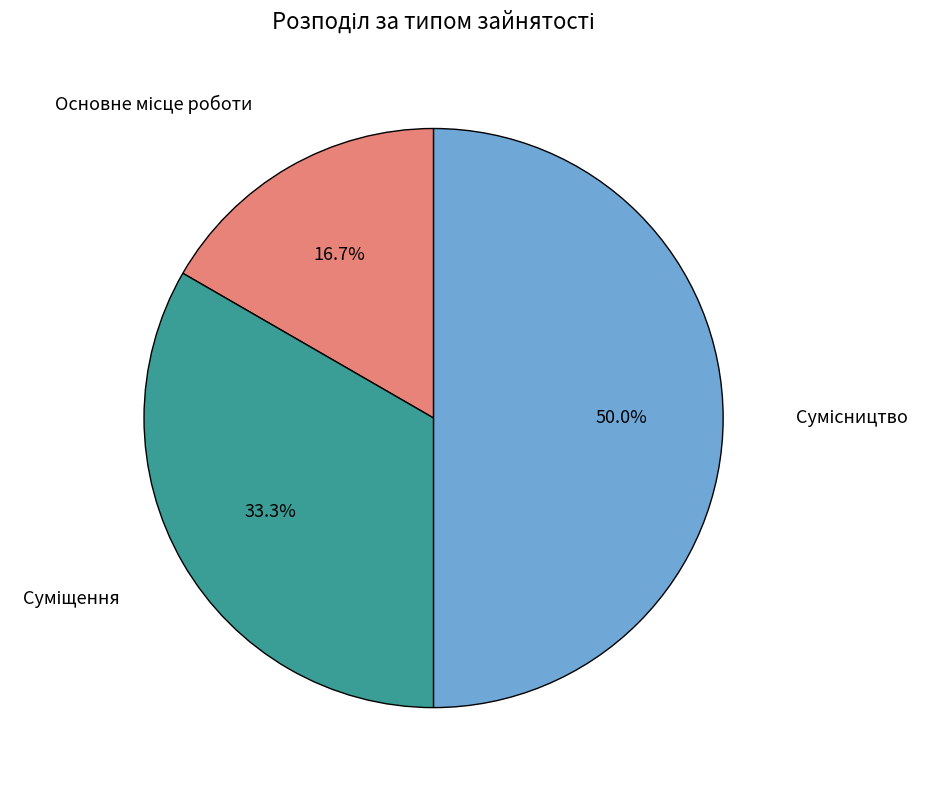

Does Сумісництво represent more than half of the total?

No